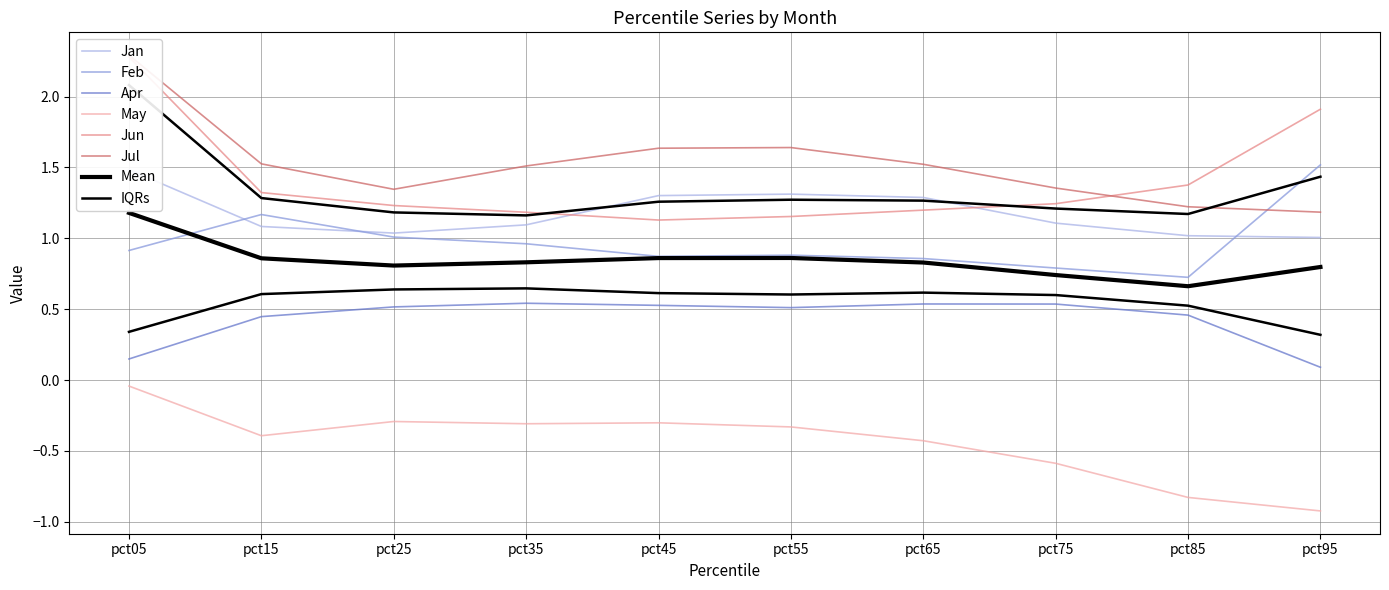

What is the difference between the maximum and minimum values in the Jan series?

0.5